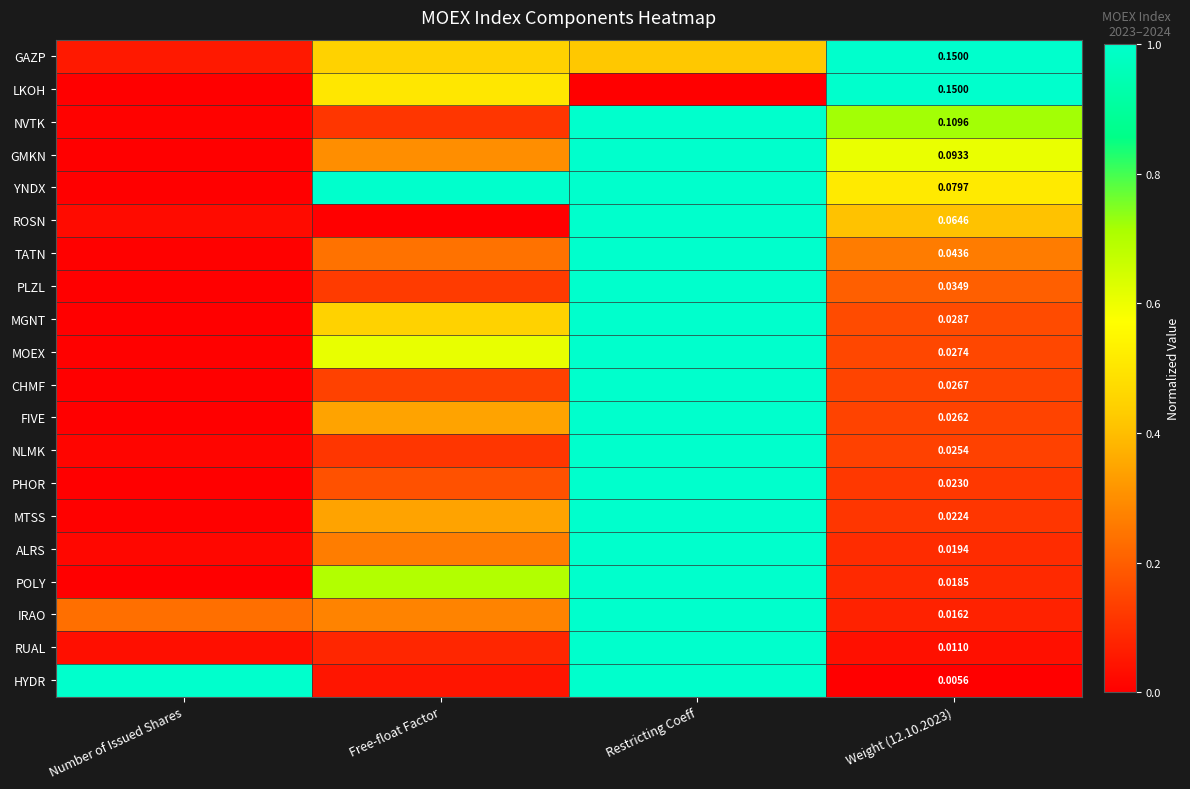

How many categories are shown in the chart?

4